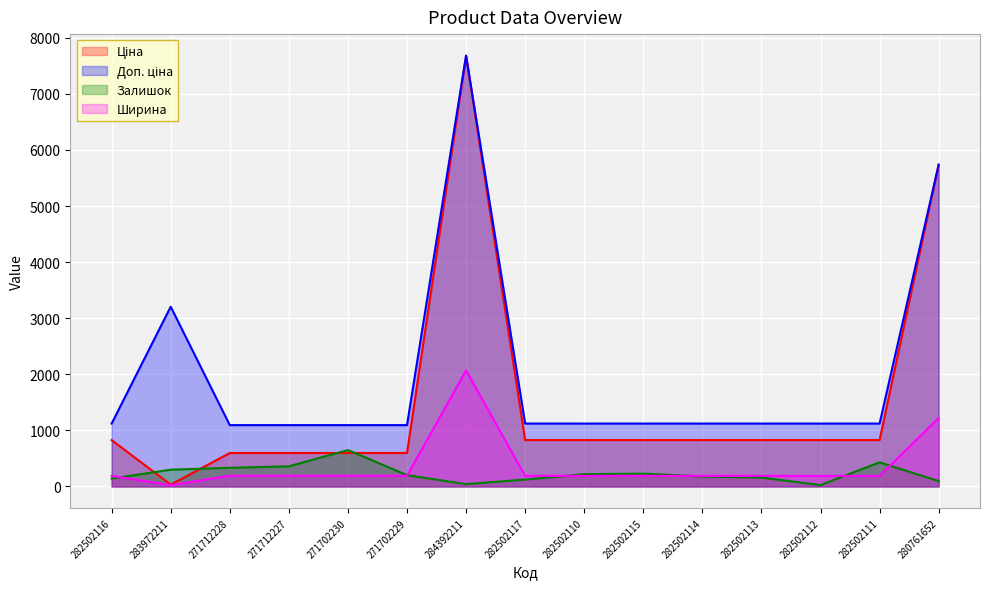

True or false: Ціна and Доп. ціна cross at least once.

False